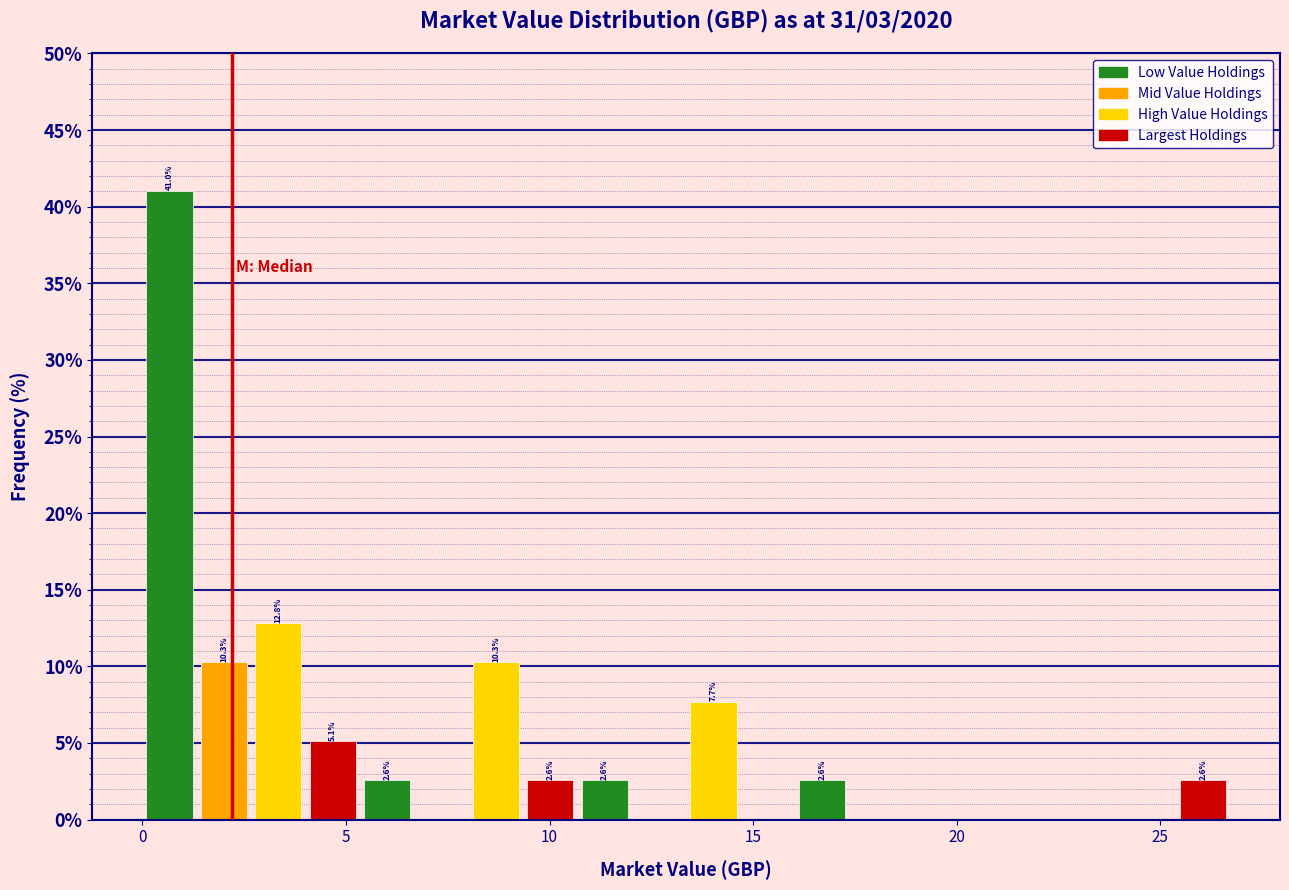

Read against the x-axis, roughly where is the centre of the tallest bar?

0.5